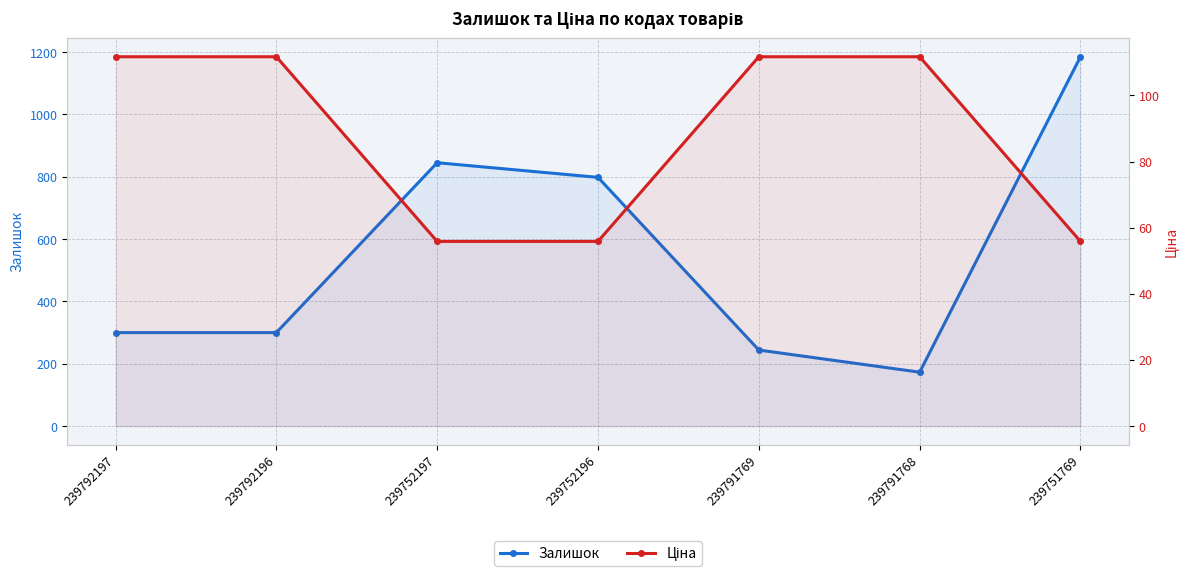

At which label is Залишок closest to 679?

239752196